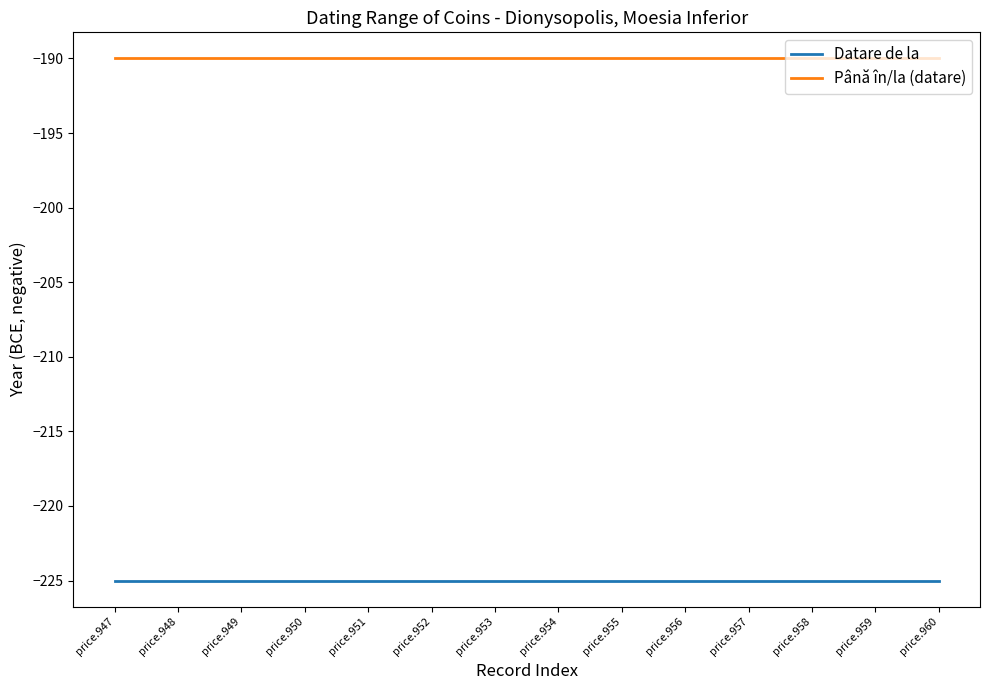

What is the minimum value shown in the chart?

-225